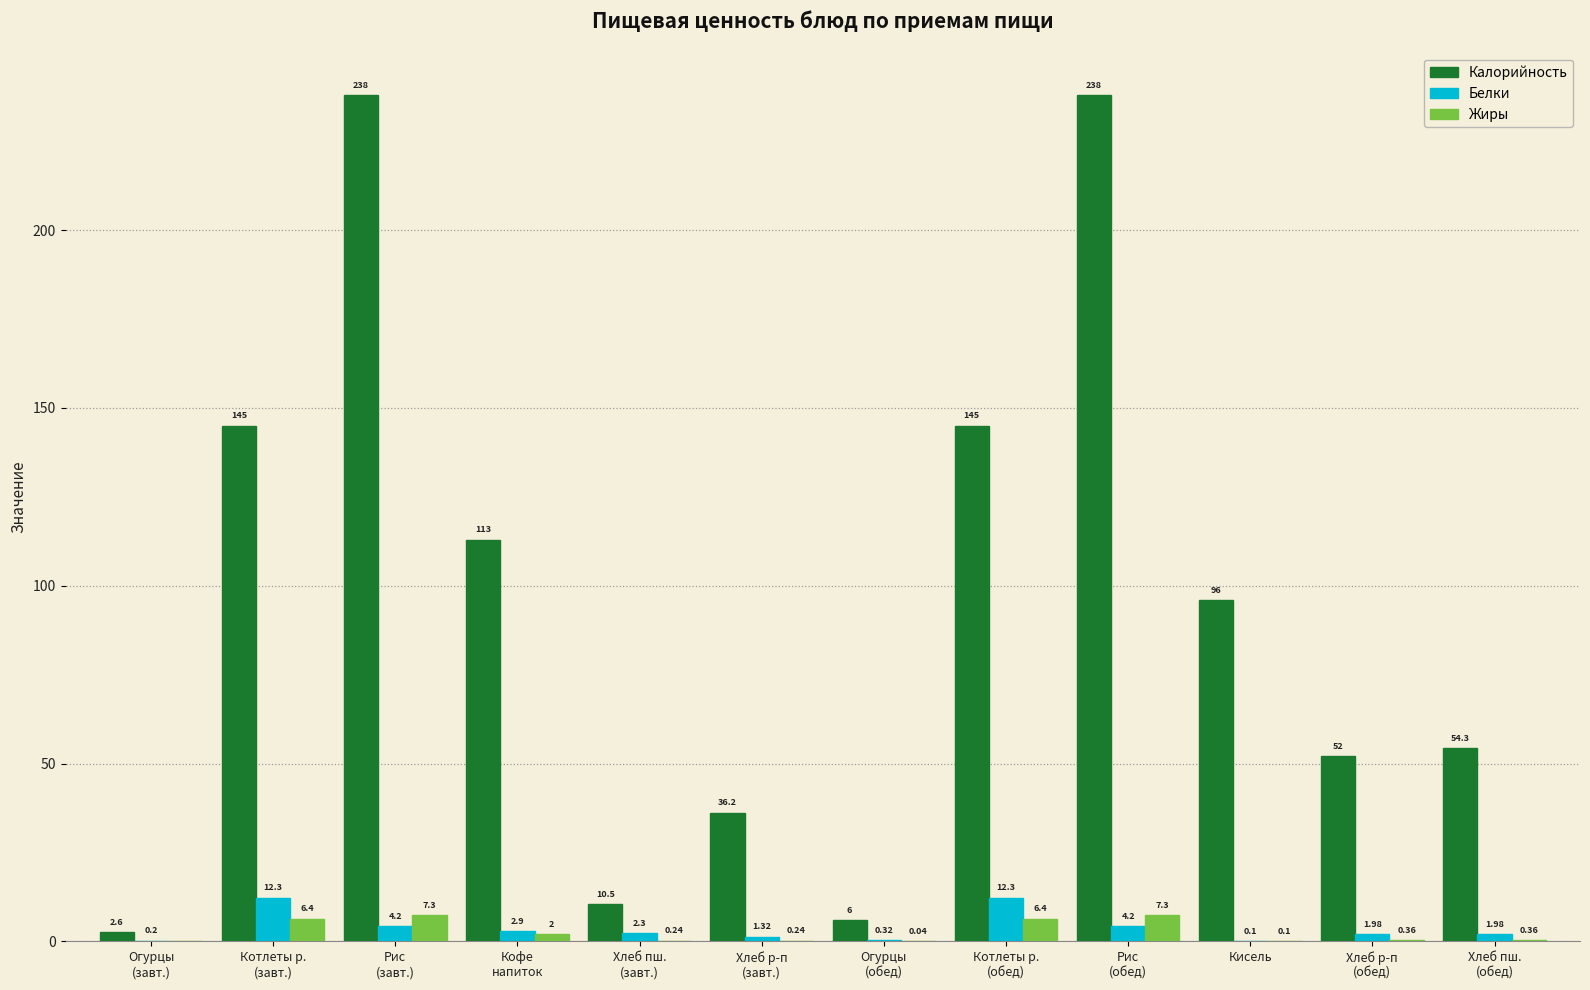

Which series has the largest total across all categories?

Калорийность